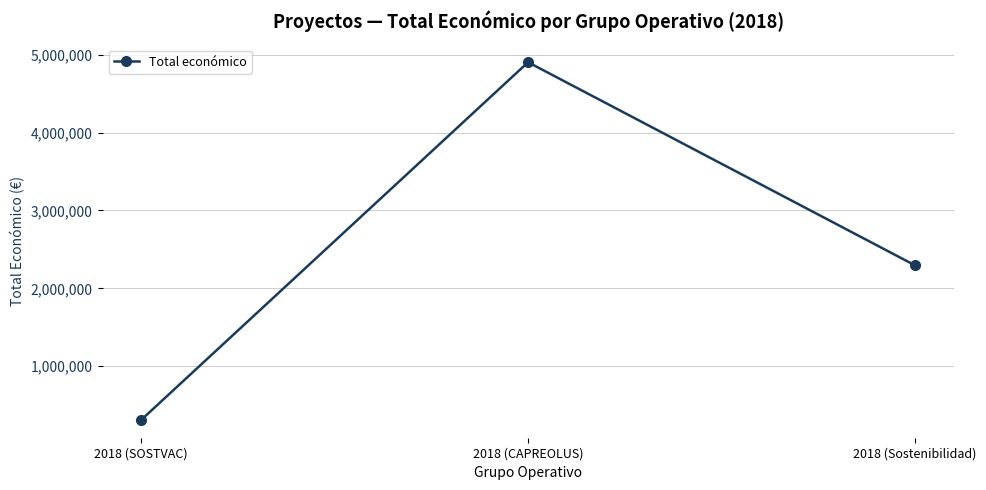

The chart shows a value of 4902645 at 2018 (CAPREOLUS). True or false?

True